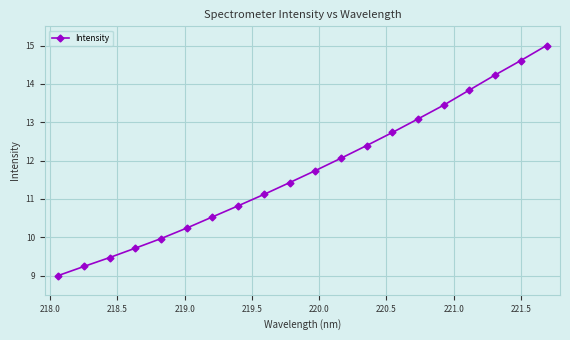

What is the maximum value shown in the chart?

15.0